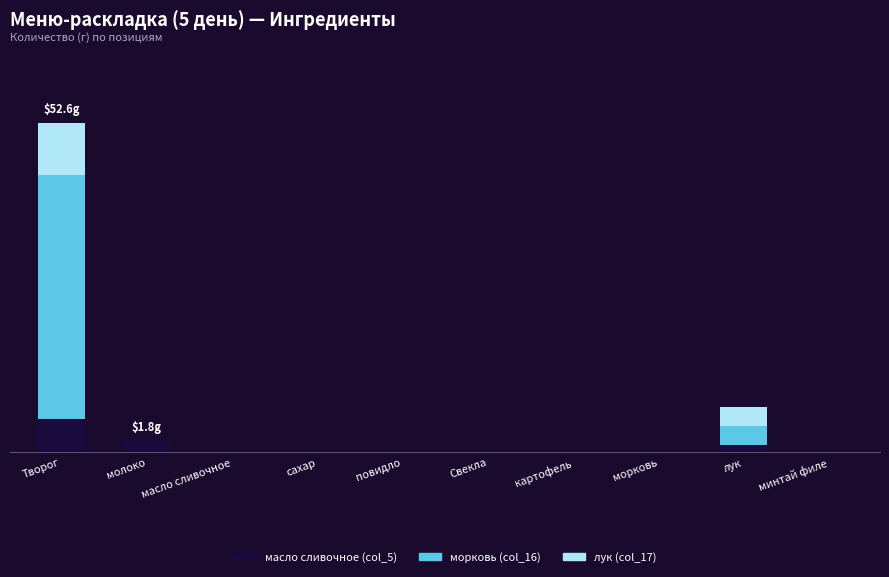

What is the average value of the морковь (col_16) series?

4.2